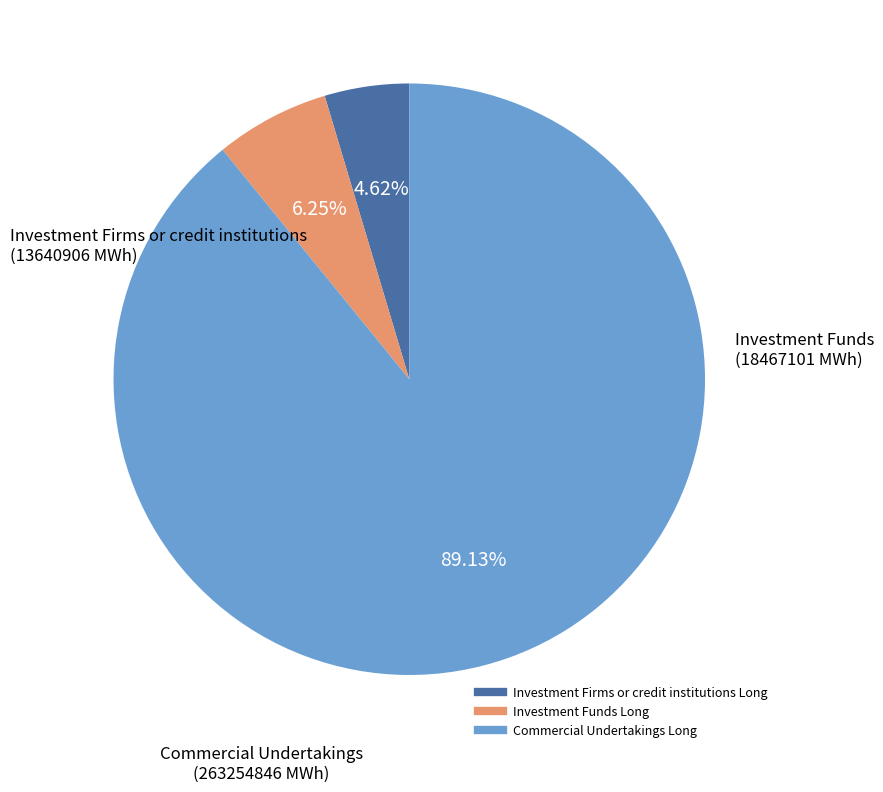

Which has a higher value, Commercial Undertakings Long or Investment Firms or credit institutions Long?

Commercial Undertakings Long